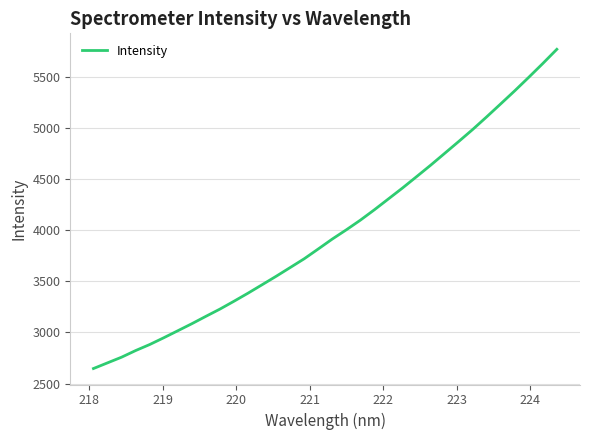

What is the difference between the maximum and minimum values?

3119.1